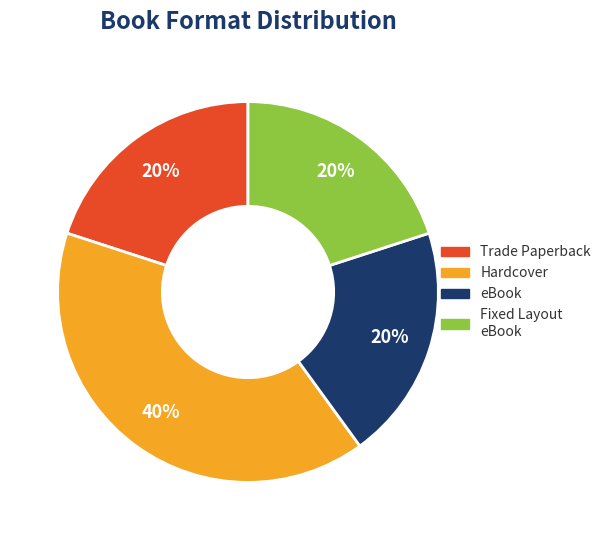

Is it true that Hardcover is 40% of the pie?

True